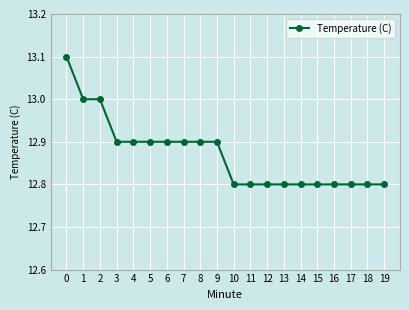

Does the chart display data point markers on the line(s)?

Yes